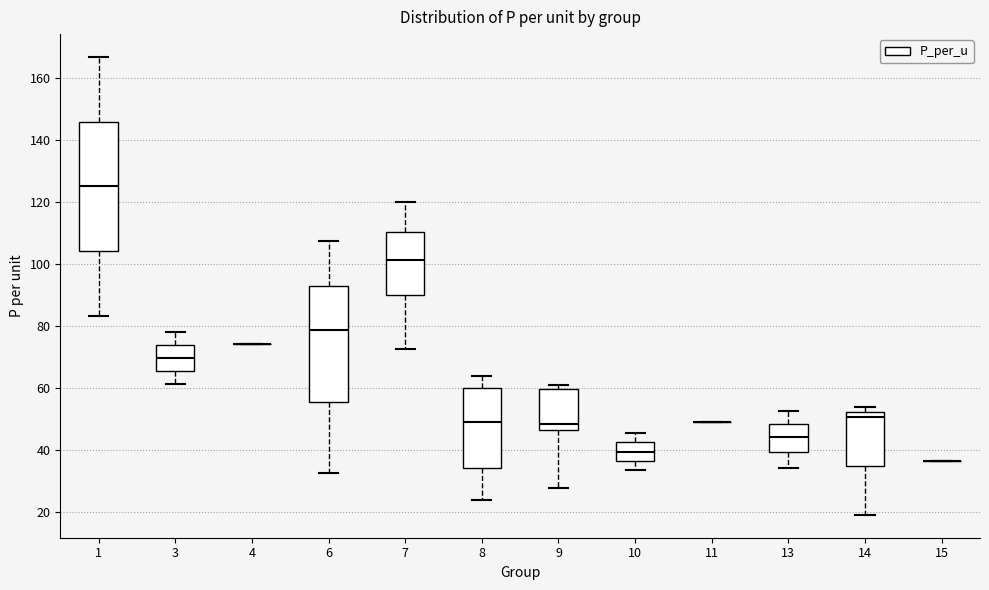

Reading left to right, transcribe this box plot: for each box, give where its median line is, the range the box spans, and where its two whiskers end, as read against the y-axis. The values are not printed on the chart, so give them approximately, as read against the axis.

1: median 126, box 104 to 146, whiskers 84 to 166
3: median 70, box 66 to 74, whiskers 62 to 78
4: box collapsed to a line at 74, whiskers 74 to 74
6: median 78, box 56 to 94, whiskers 32 to 108
7: median 102, box 90 to 110, whiskers 72 to 120
8: median 50, box 34 to 60, whiskers 24 to 64
9: median 48, box 46 to 60, whiskers 28 to 62
10: median 40, box 36 to 42, whiskers 34 to 46
11: box collapsed to a line at 50, whiskers 50 to 50
13: median 44, box 40 to 48, whiskers 34 to 52
14: median 50, box 36 to 52, whiskers 20 to 54
15: box collapsed to a line at 36, whiskers 36 to 36